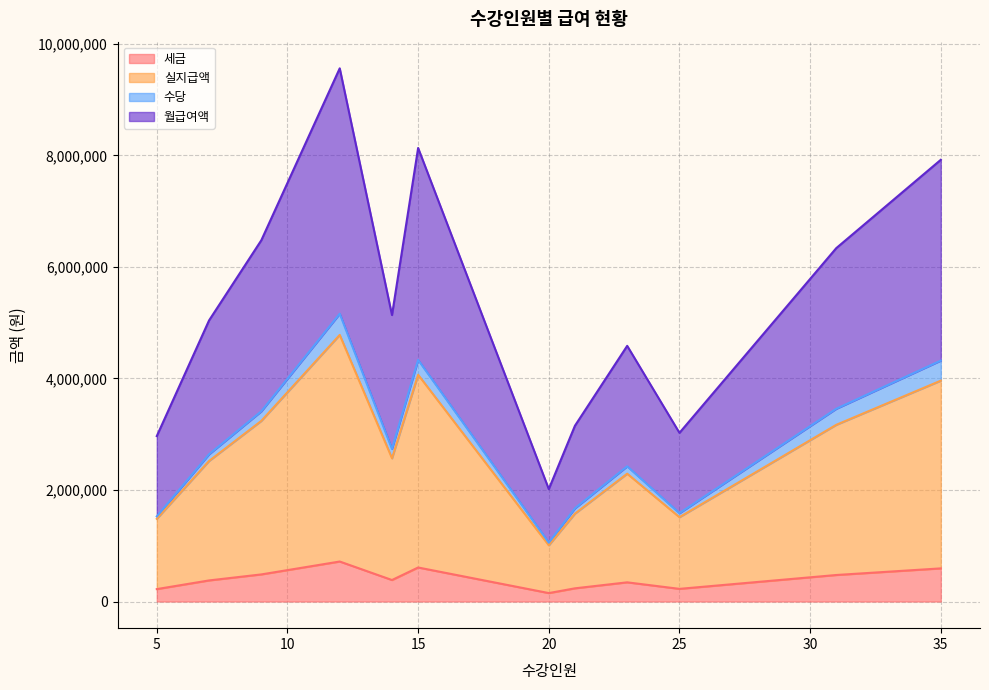

What is the difference between the highest and lowest values at 25?

1368000